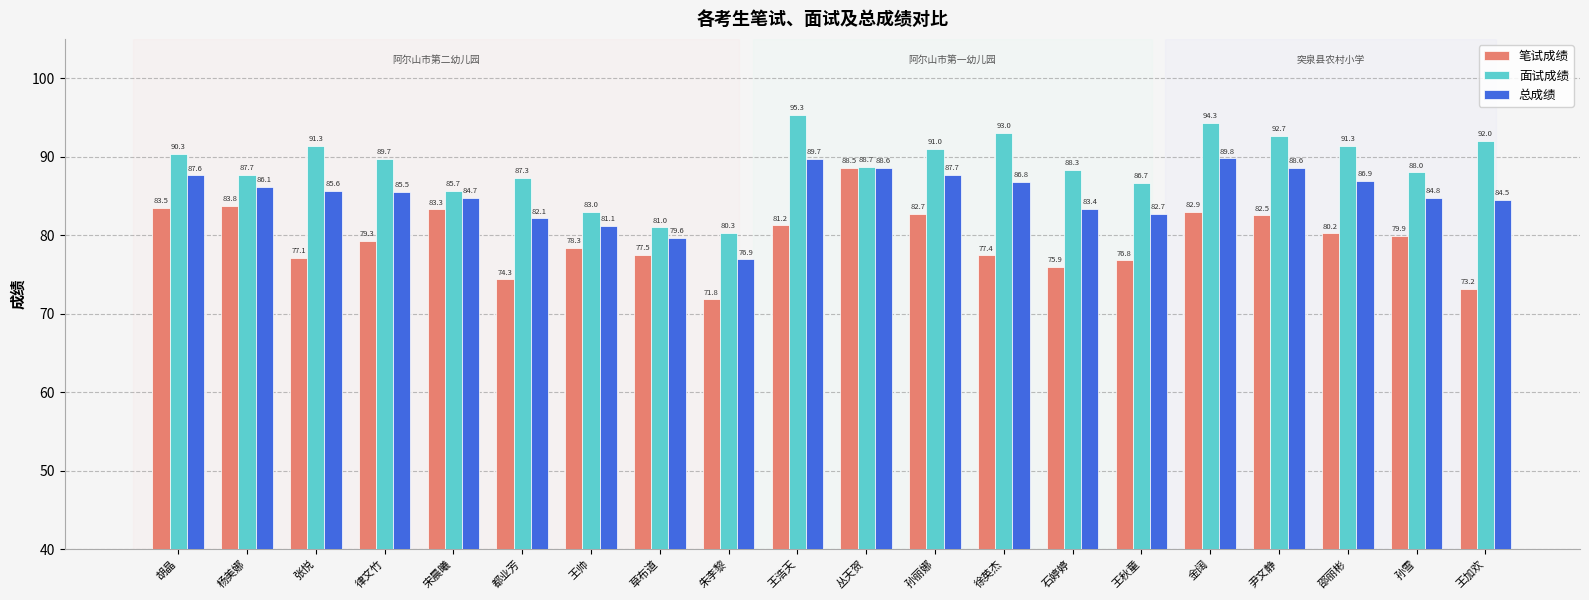

What is the smallest value displayed?

71.8